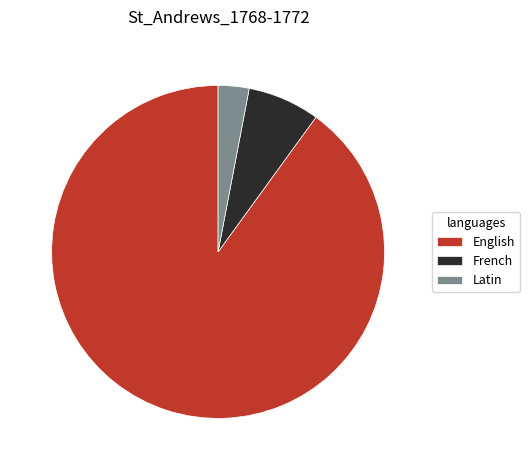

Do French and English together represent more than half of the pie?

Yes